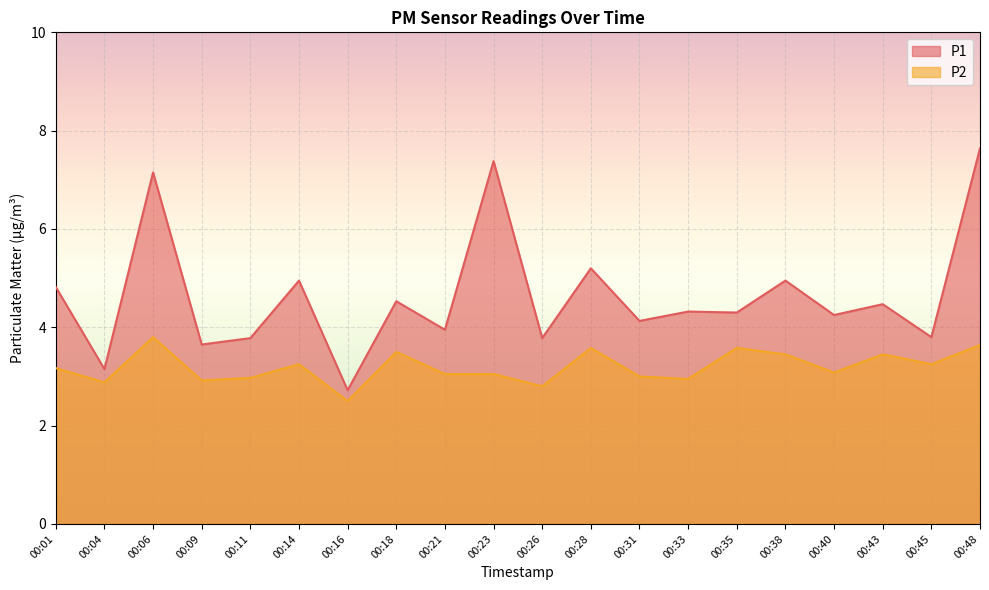

Reading left to right, transcribe all the data shown in this chart.

P1: 00:01=4.8	00:04=3.1	00:06=7.2	00:09=3.6	00:11=3.8	00:14=5.0	00:16=2.7	00:18=4.5	00:21=4.0	00:23=7.4	00:26=3.8	00:28=5.2	00:31=4.1	00:33=4.3	00:35=4.3	00:38=5.0	00:40=4.2	00:43=4.5	00:45=3.8	00:48=7.6
P2: 00:01=3.2	00:04=2.9	00:06=3.8	00:09=2.9	00:11=3.0	00:14=3.2	00:16=2.5	00:18=3.5	00:21=3.0	00:23=3.0	00:26=2.8	00:28=3.6	00:31=3.0	00:33=3.0	00:35=3.6	00:38=3.5	00:40=3.1	00:43=3.5	00:45=3.2	00:48=3.6